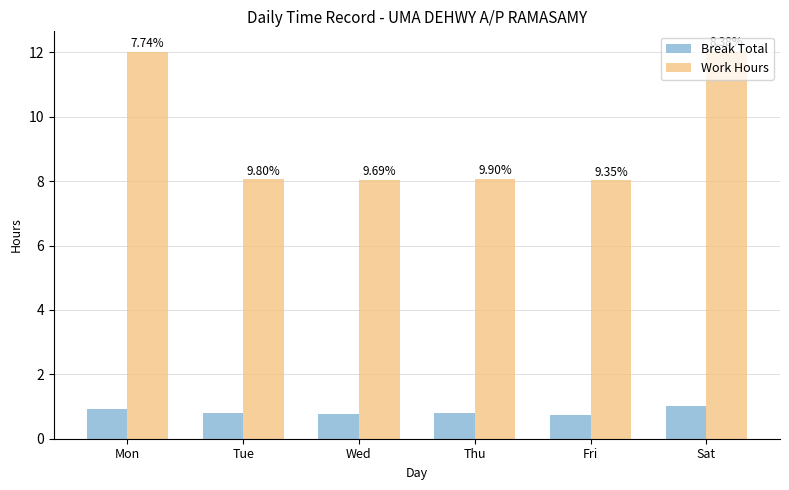

Are the bars grouped side by side (vs. stacked)?

Yes